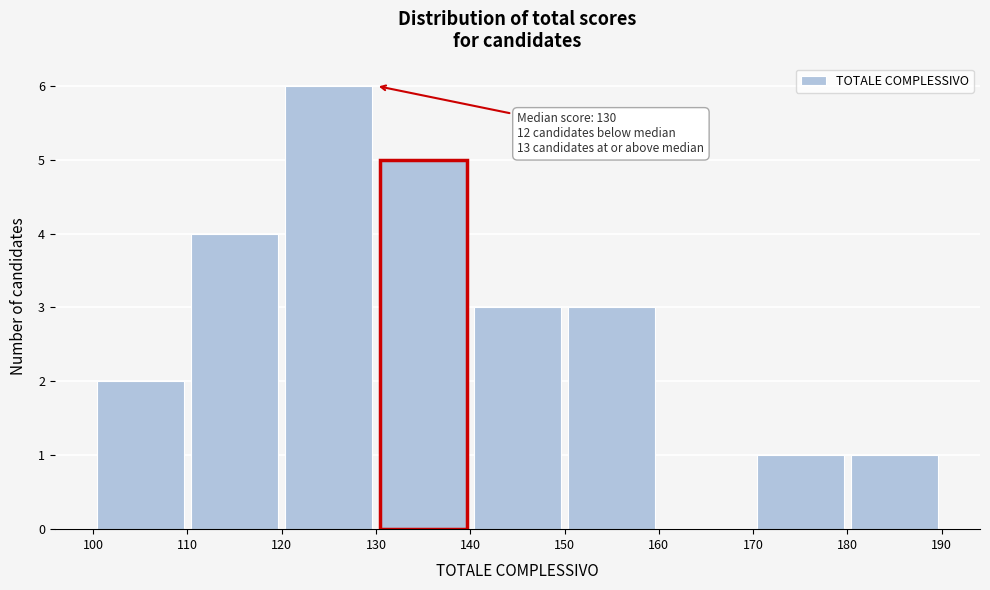

Over which range of the x-axis is the bar tallest?

120 to 130